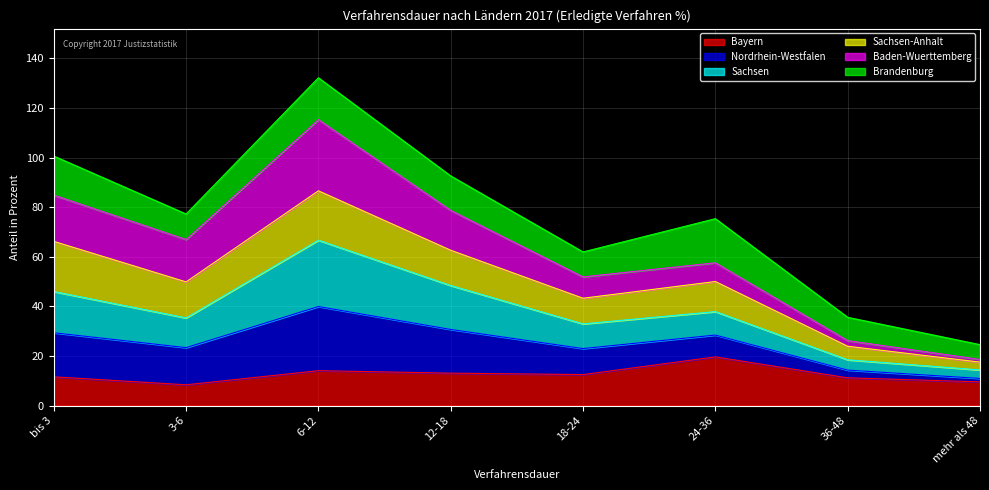

At which label does Bayern reach its peak?

24-36